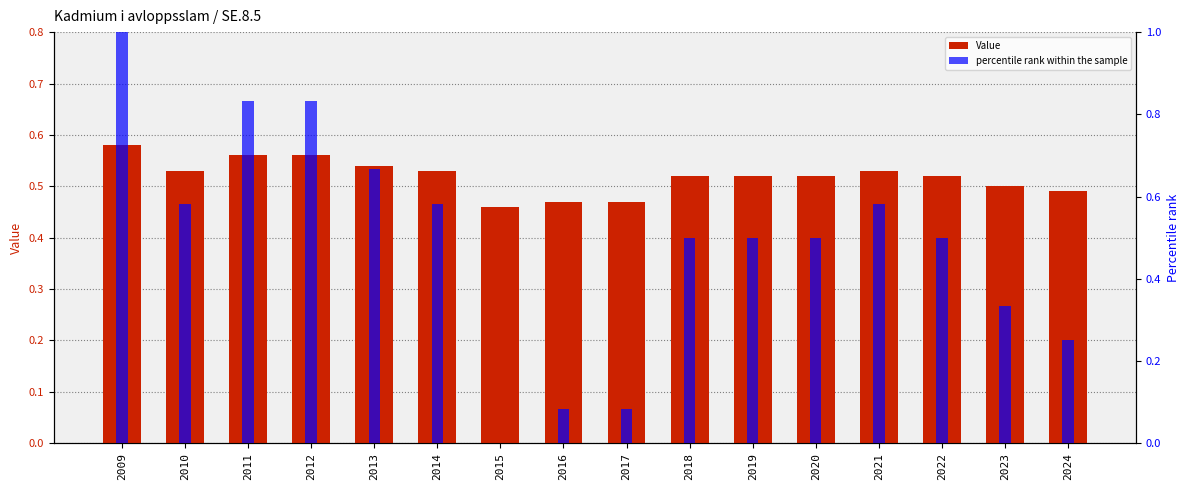

Count the number of data series in this chart.

2